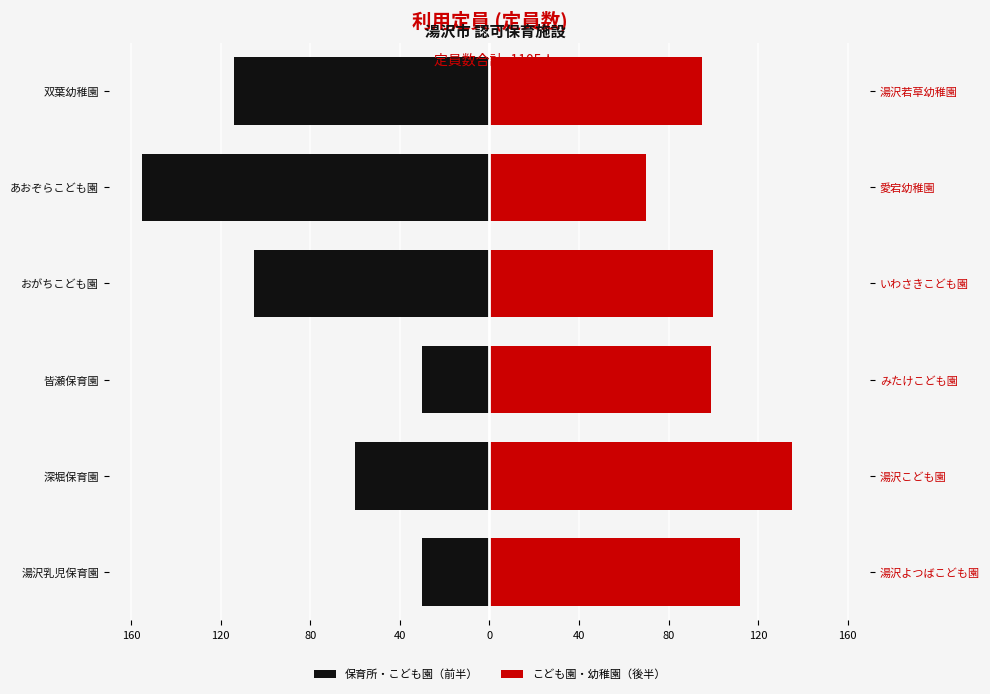

What is the difference between the second highest and second lowest values in the こども園・幼稚園（後半） series?

17